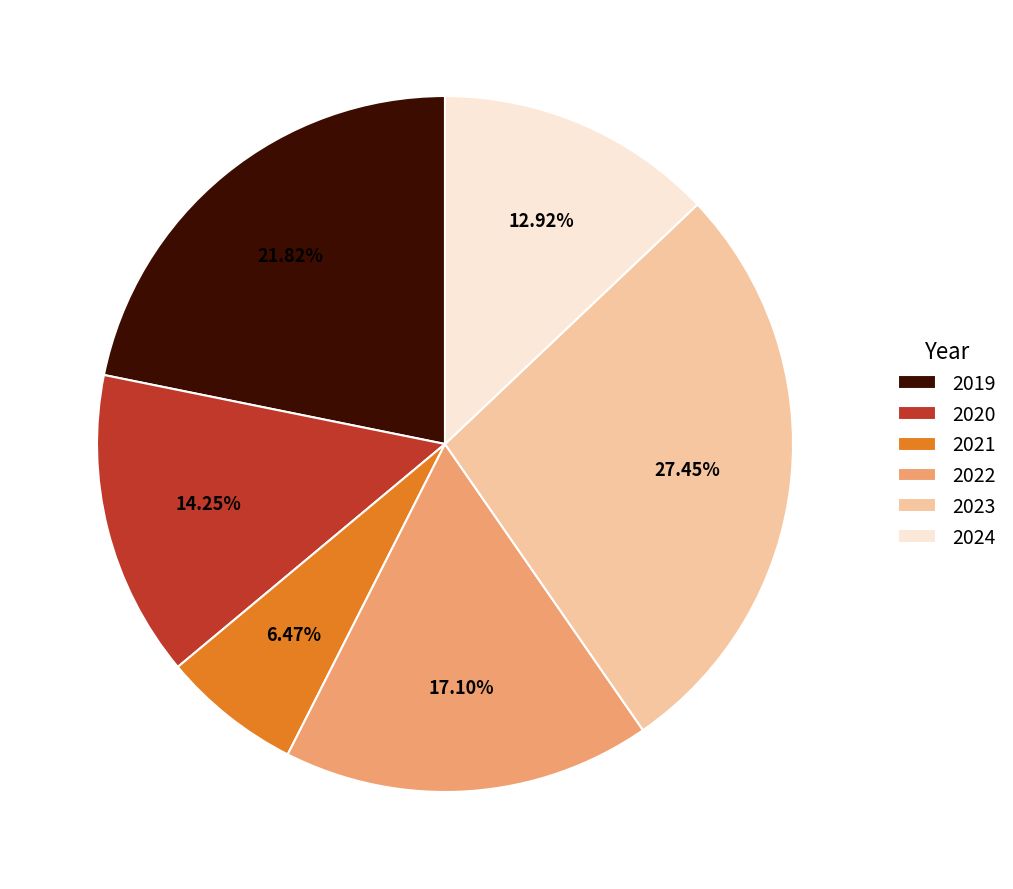

To the nearest percent, what is the difference between the 2022 and 2024 slice percentages?

4%